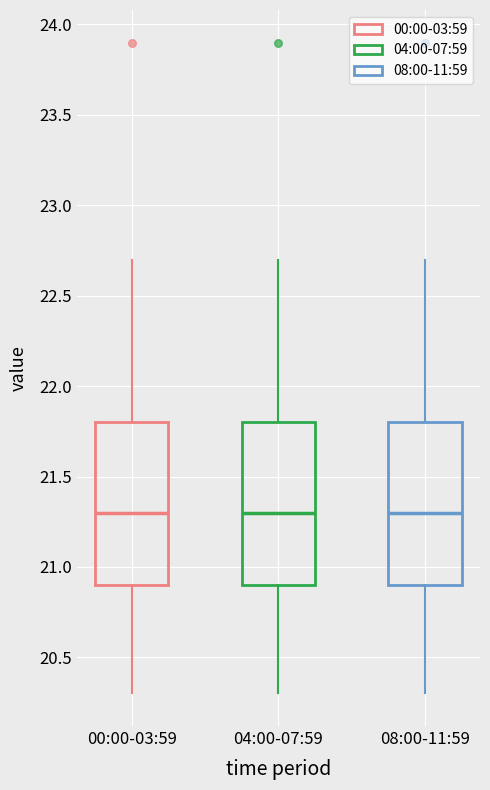

Reading left to right, transcribe this box plot: for each box, give where its median line is, the range the box spans, and where its two whiskers end, as read against the y-axis. The values are not printed on the chart, so give them approximately, as read against the axis.

00:00-03:59: median 21.3, box 20.9 to 21.8, whiskers 20.3 to 22.7
04:00-07:59: median 21.3, box 20.9 to 21.8, whiskers 20.3 to 22.7
08:00-11:59: median 21.3, box 20.9 to 21.8, whiskers 20.3 to 22.7